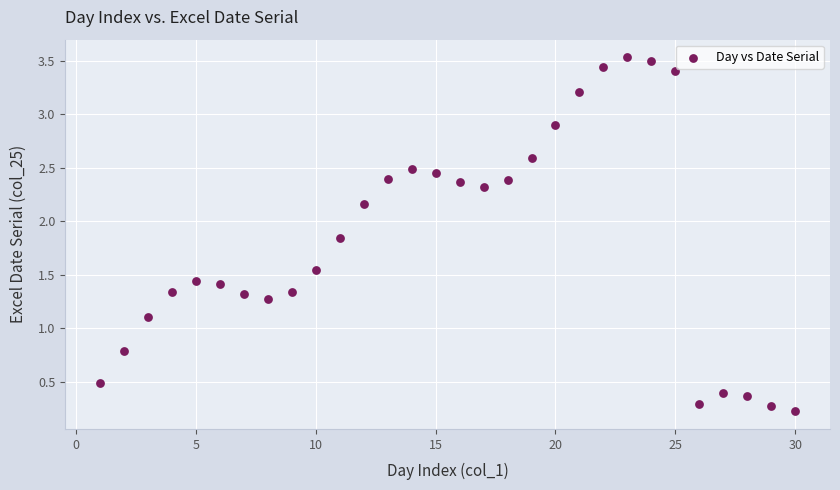

What Y value in the scatter plot is closest to 1?

1.1